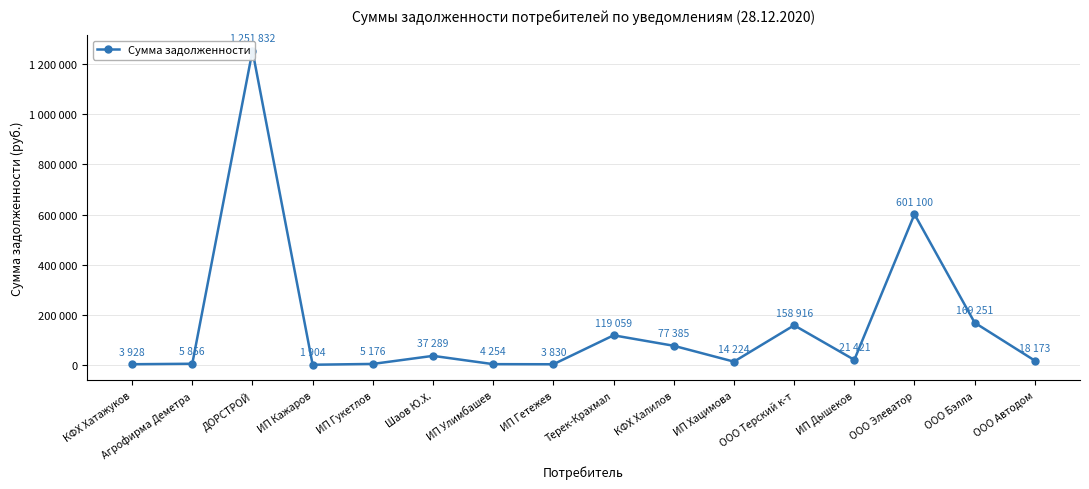

Read the value at ООО Элеватор.

601099.7